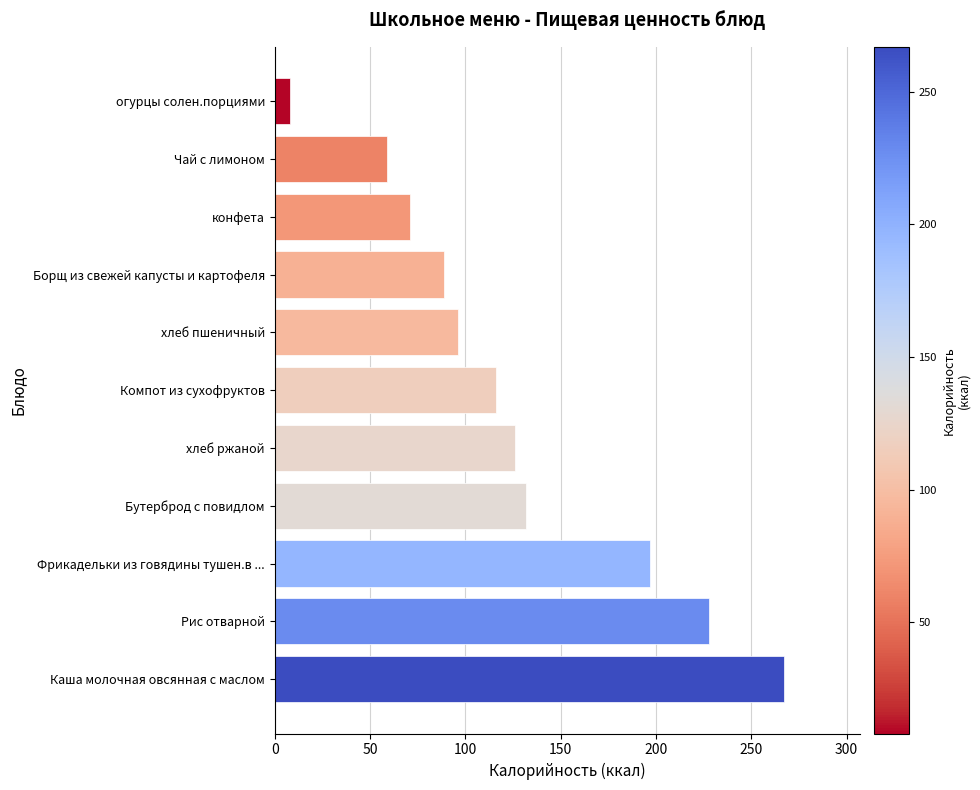

Approximately how many times larger is the value at Рис отварной compared to конфета?

3.2